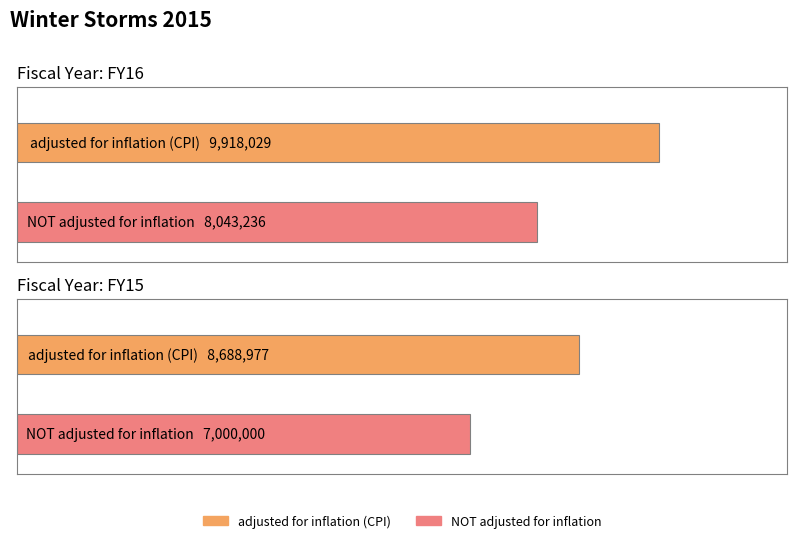

Rank the series by their average value, from lowest to highest.

NOT adjusted for inflation, adjusted for inflation (CPI)